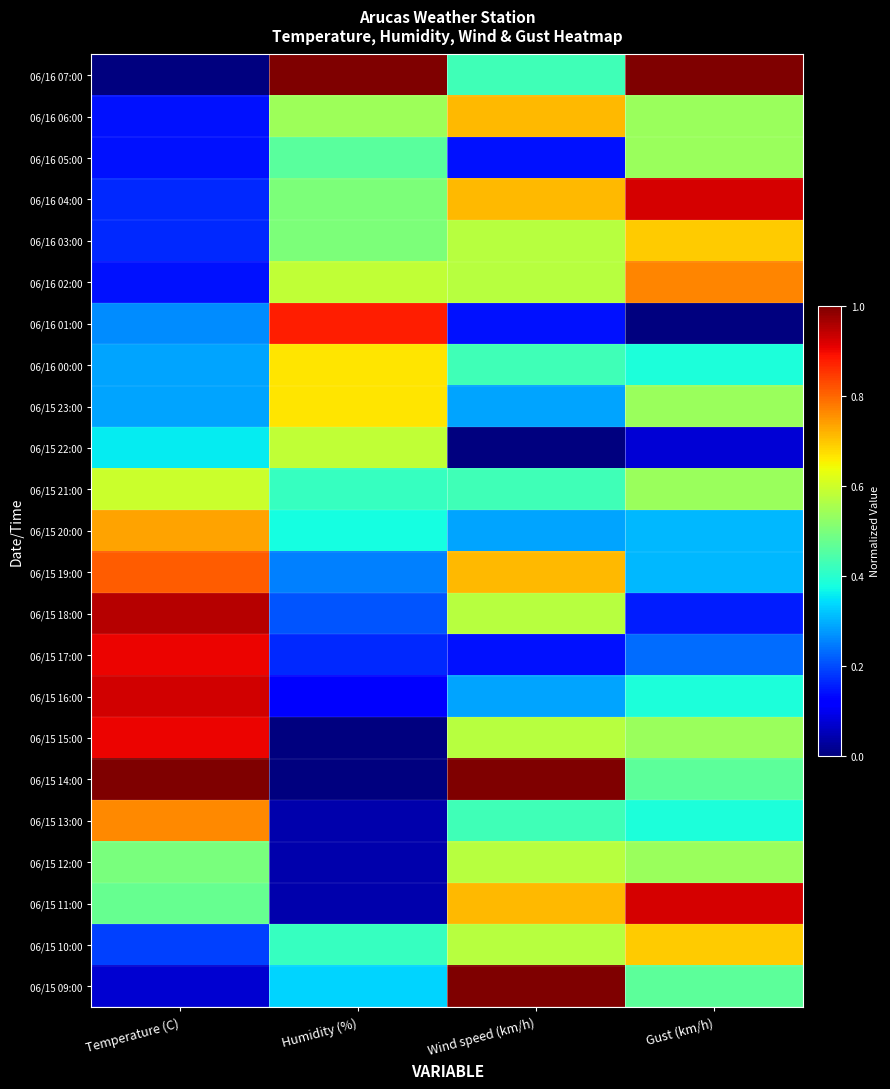

List the series in order of their peak value, highest first.

06/16 07:00, 06/15 14:00, 06/15 09:00, 06/15 18:00, 06/15 16:00, 06/16 04:00, 06/15 11:00, 06/15 17:00, 06/15 15:00, 06/16 01:00, 06/15 19:00, 06/16 02:00, 06/15 13:00, 06/15 20:00, 06/16 06:00, 06/16 03:00, 06/15 10:00, 06/16 00:00, 06/15 23:00, 06/15 21:00, 06/15 22:00, 06/15 12:00, 06/16 05:00